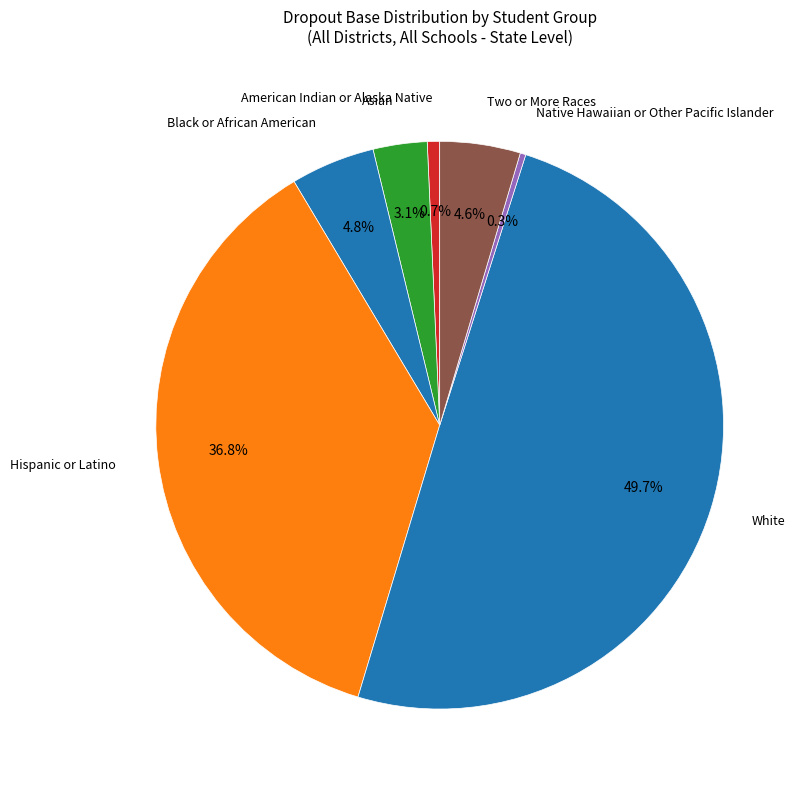

How many slices are in this pie chart?

7